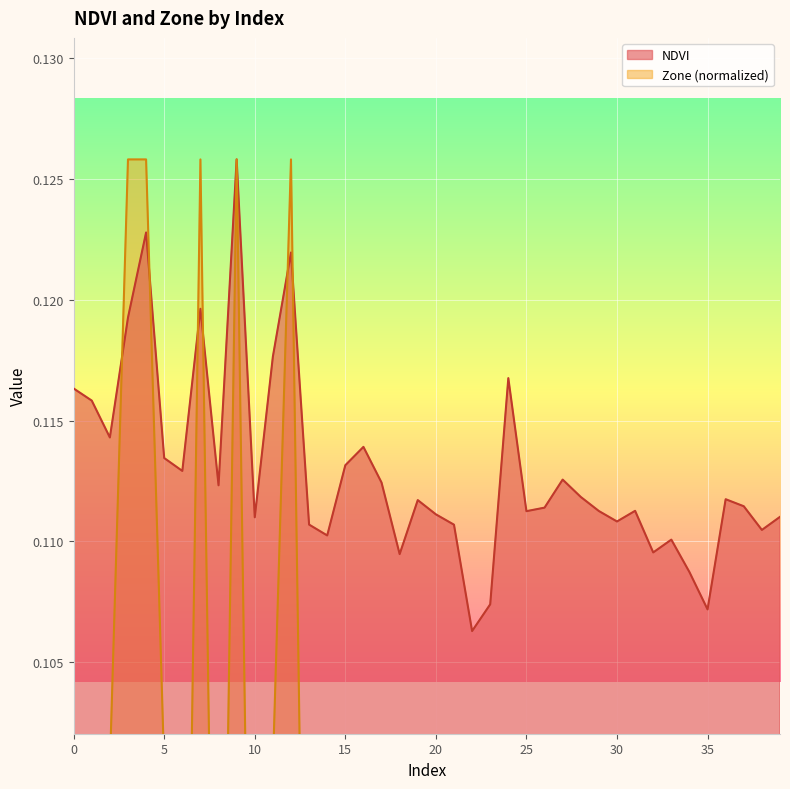

What is the maximum value for NDVI?

0.1